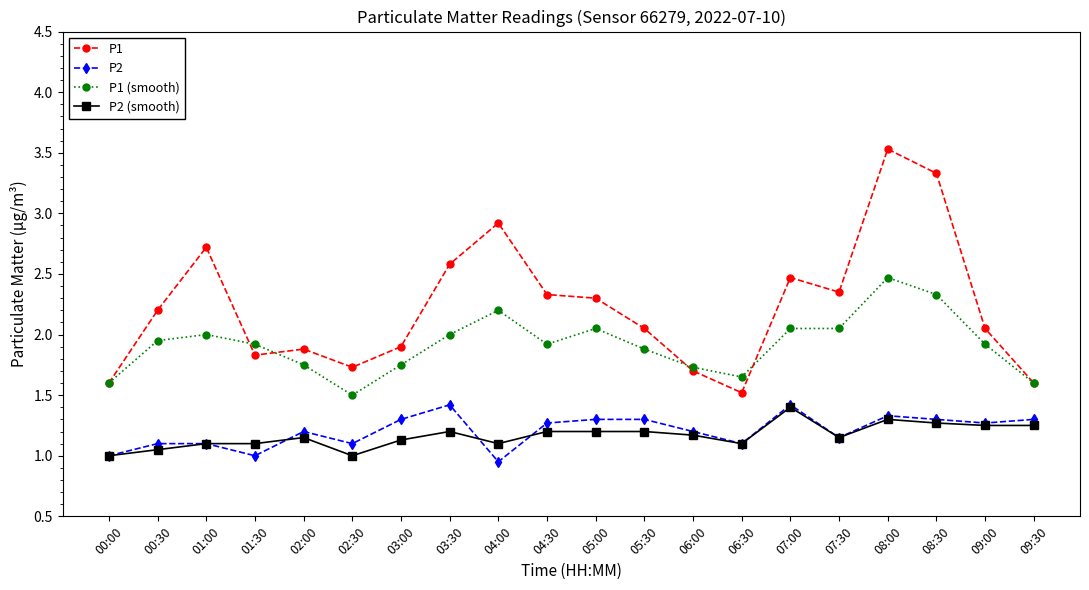

Which category has the highest value in the P1 (smooth) series?

08:00